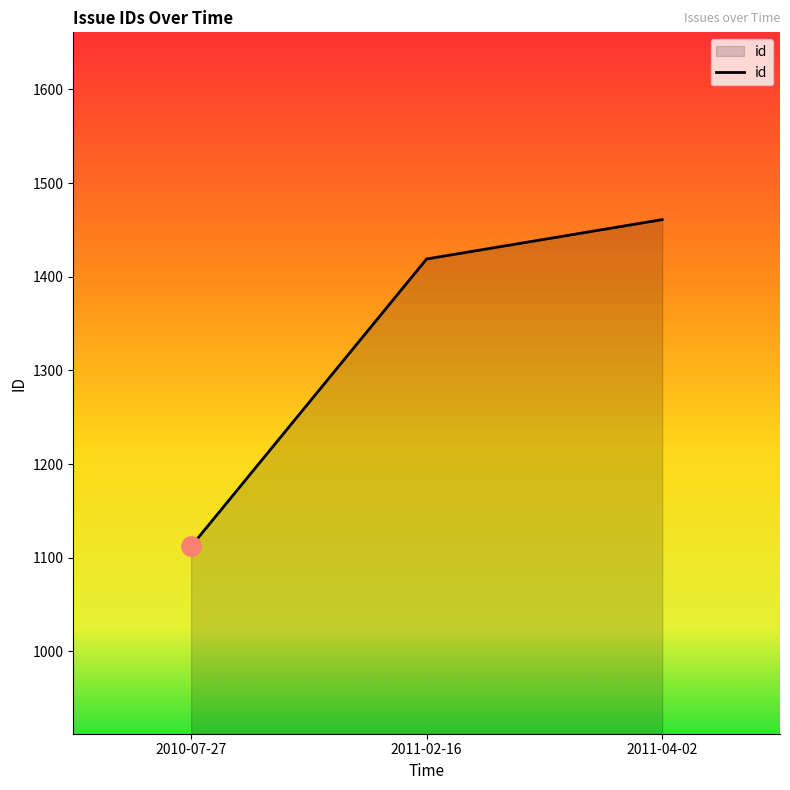

Rank the categories by value from lowest to highest.

2010-07-27, 2011-02-16, 2011-04-02